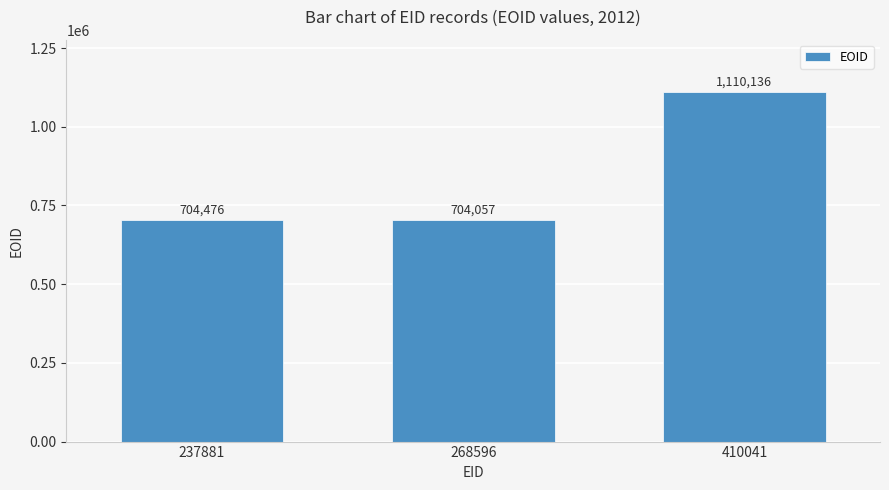

What is the value of the 2nd bar from the left?

704057